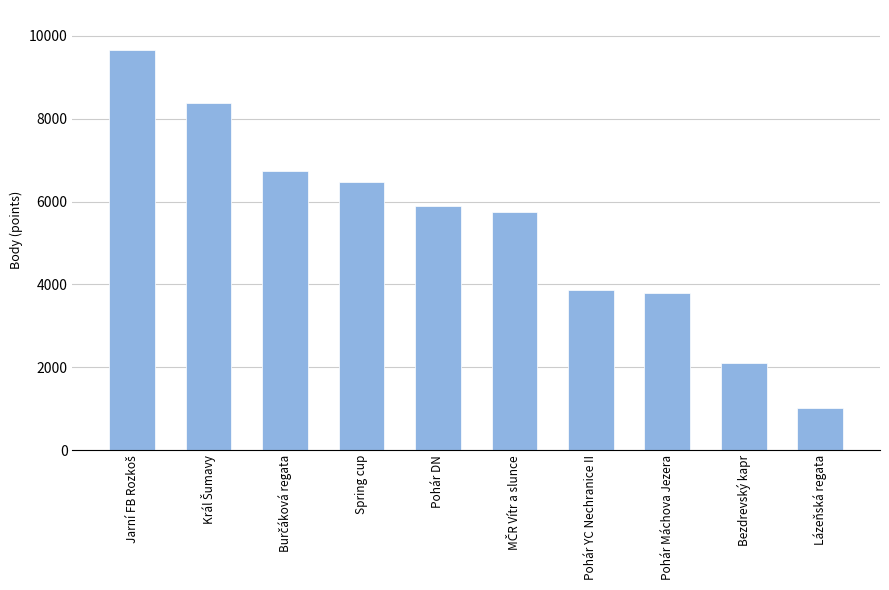

What is the value of the 9th bar from the left?

2109